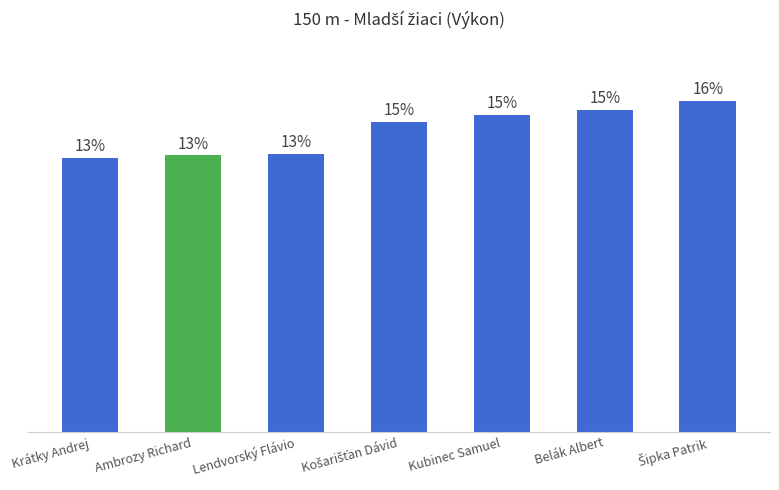

List the labels in order of value, largest first.

Šipka Patrik, Belák Albert, Kubinec Samuel, Košarišťan Dávid, Lendvorský Flávio, Ambrozy Richard, Krátky Andrej